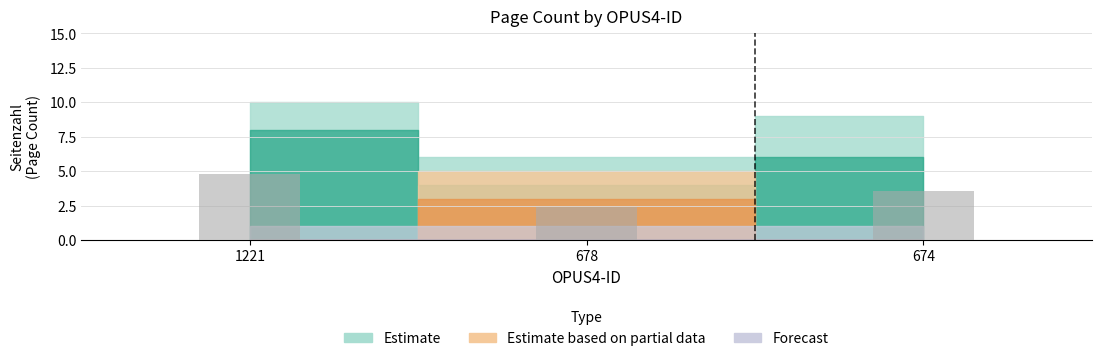

True or false: the data shows 1.5 at 678.

False